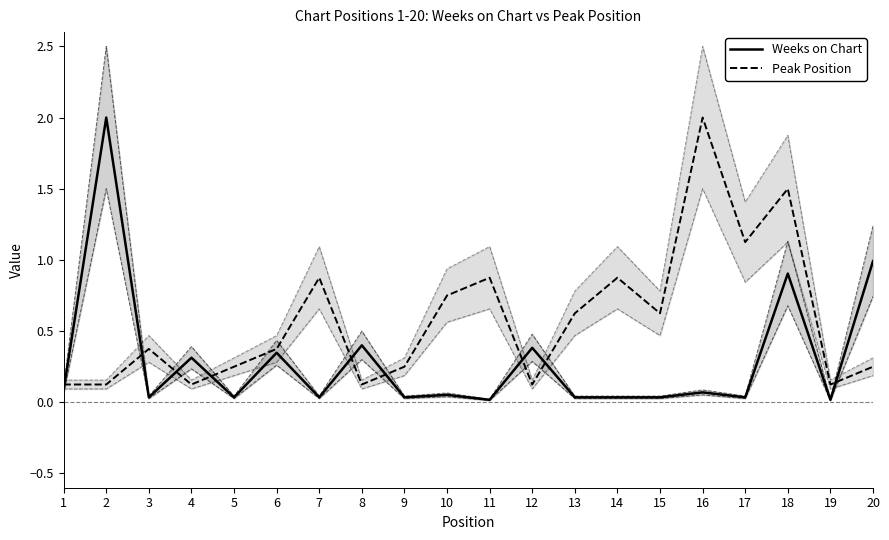

Reading left to right, what are all the values shown in this chart?

Weeks on Chart: 1=0.1	2=2.0	3=0.0	4=0.3	5=0.0	6=0.3	7=0.0	8=0.4	9=0.0	10=0.1	11=0.0	12=0.4	13=0.0	14=0.0	15=0.0	16=0.1	17=0.0	18=0.9	19=0.0	20=1.0
Peak Position: 1=0.1	2=0.1	3=0.4	4=0.1	5=0.2	6=0.4	7=0.9	8=0.1	9=0.2	10=0.8	11=0.9	12=0.1	13=0.6	14=0.9	15=0.6	16=2.0	17=1.1	18=1.5	19=0.1	20=0.2